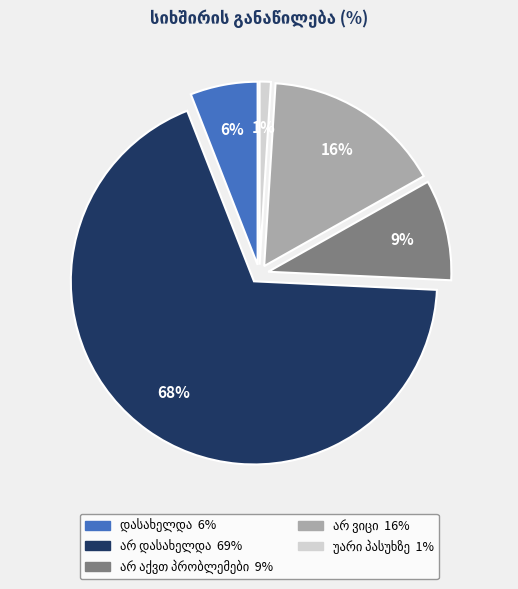

Is there a majority slice in this chart?

Yes